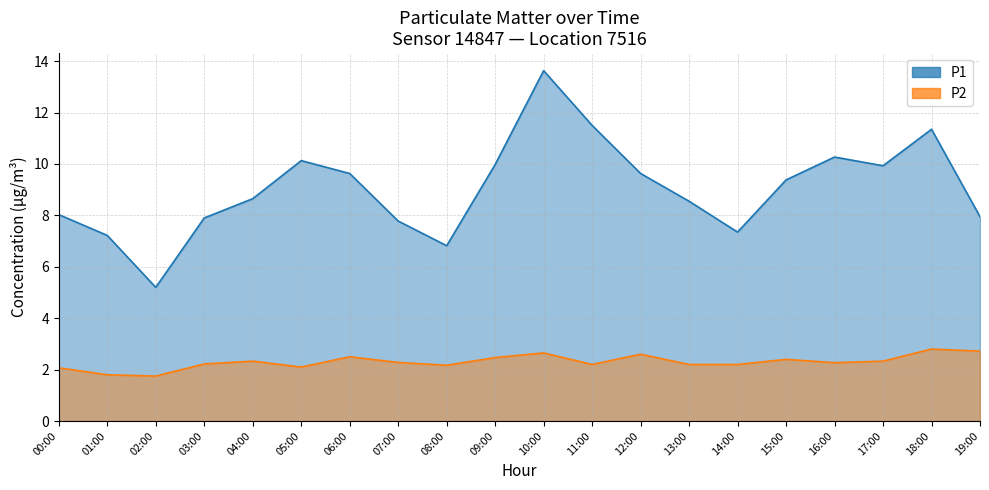

Reading right to left, what are all the values shown in this chart?

P1: 19:00=8.0	18:00=11.3	17:00=9.9	16:00=10.3	15:00=9.4	14:00=7.3	13:00=8.6	12:00=9.6	11:00=11.5	10:00=13.6	09:00=10.0	08:00=6.8	07:00=7.8	06:00=9.6	05:00=10.1	04:00=8.7	03:00=7.9	02:00=5.2	01:00=7.2	00:00=8.0
P2: 19:00=2.7	18:00=2.8	17:00=2.3	16:00=2.3	15:00=2.4	14:00=2.2	13:00=2.2	12:00=2.6	11:00=2.2	10:00=2.6	09:00=2.5	08:00=2.2	07:00=2.3	06:00=2.5	05:00=2.1	04:00=2.3	03:00=2.2	02:00=1.8	01:00=1.8	00:00=2.1